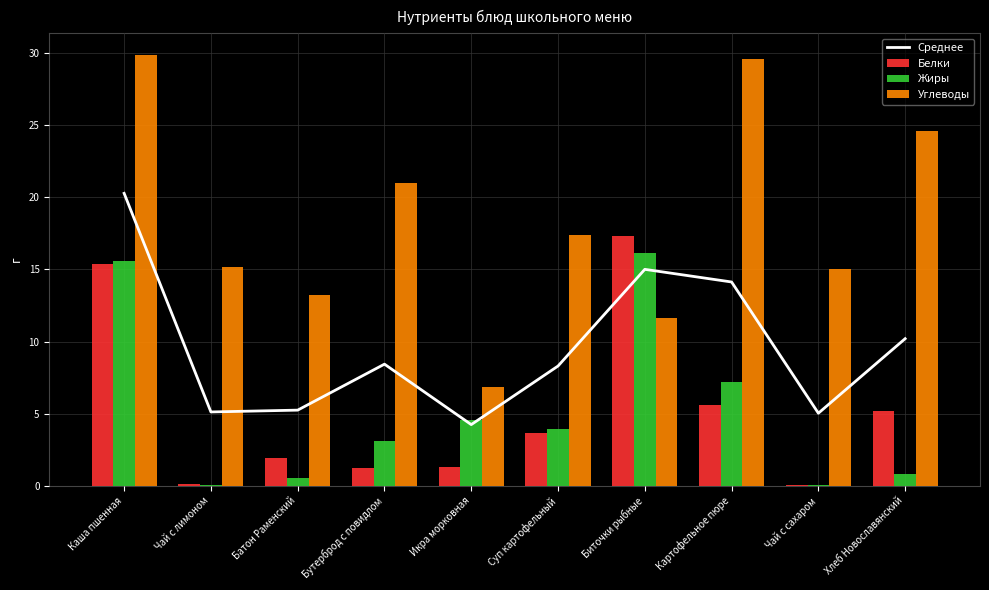

How many values in the Углеводы series are below 17?

5